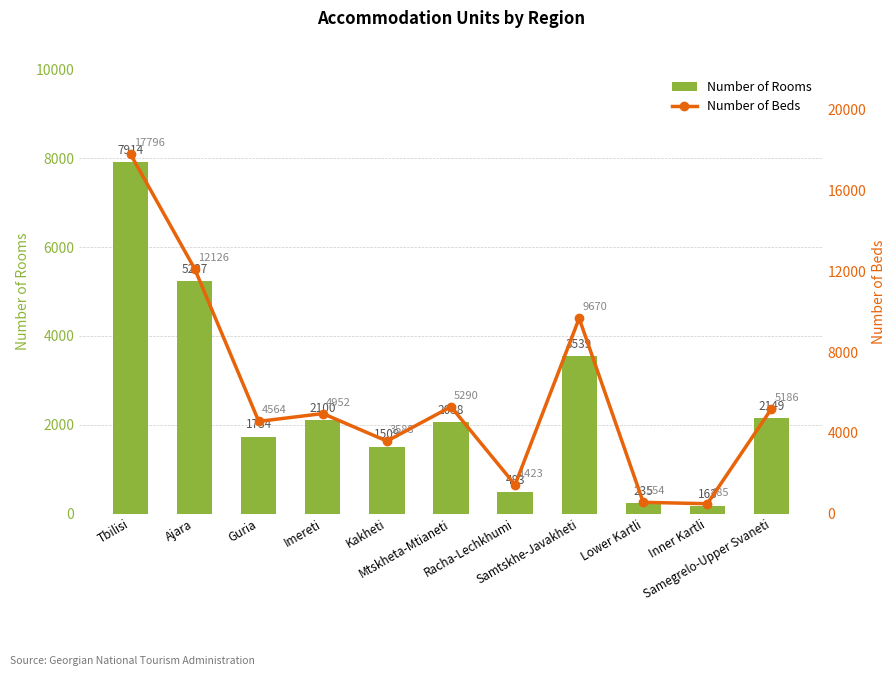

What is the difference between the Number of Beds values at Racha-Lechkhumi and Samtskhe-Javakheti?

8247